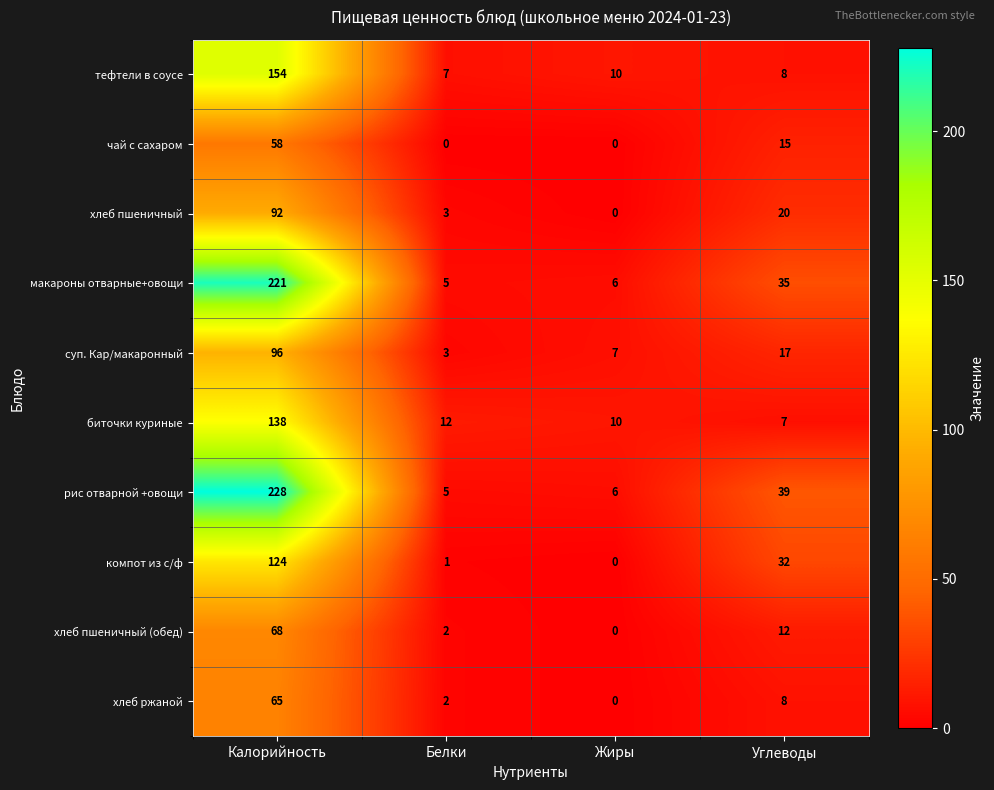

What is the sum of all рис отварной +овощи values?

278